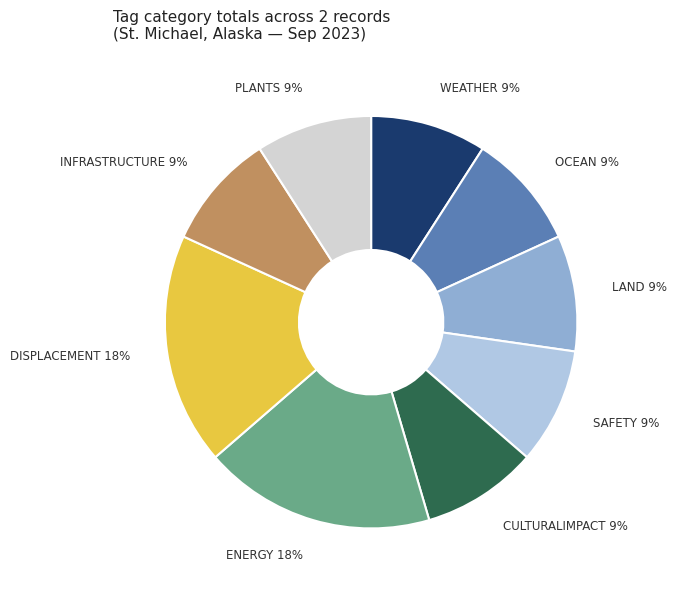

Is there a majority slice in this chart?

No